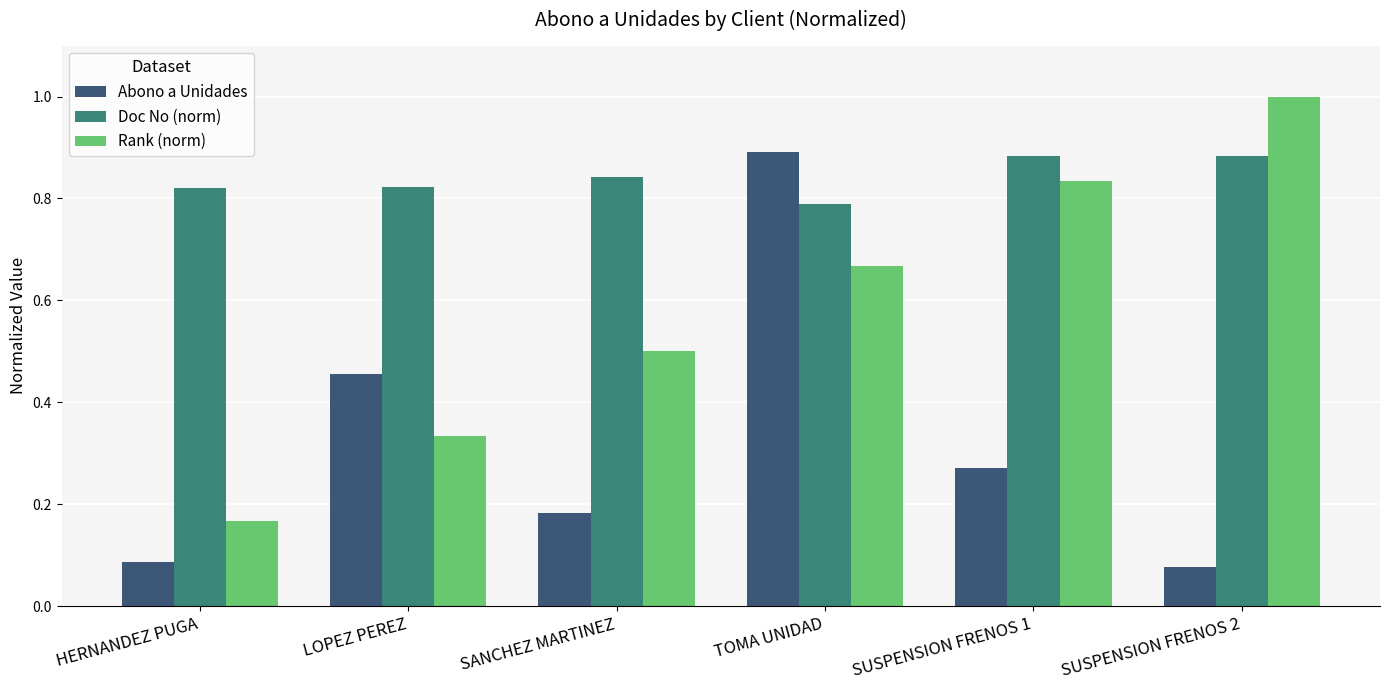

Is the value of Abono a Unidades at SANCHEZ MARTINEZ greater than the value of Rank (norm) at LOPEZ PEREZ?

No